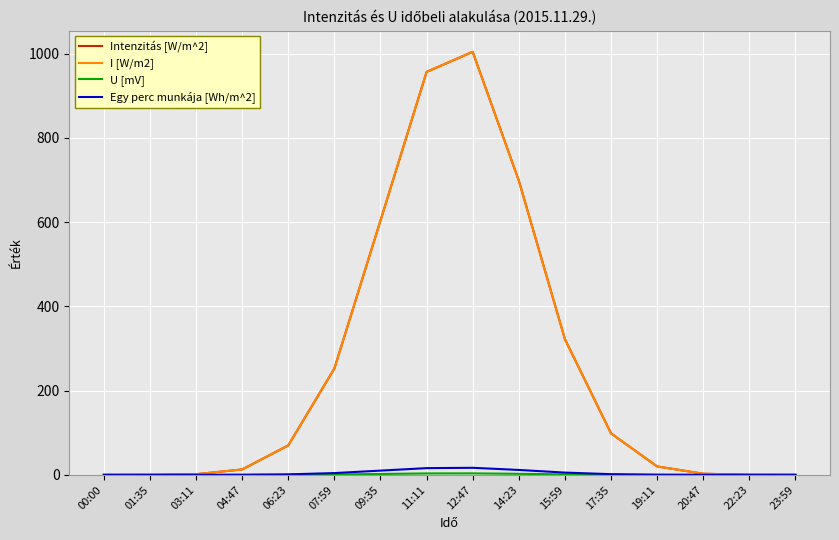

What is the label of the 6th point from the right?

15:59